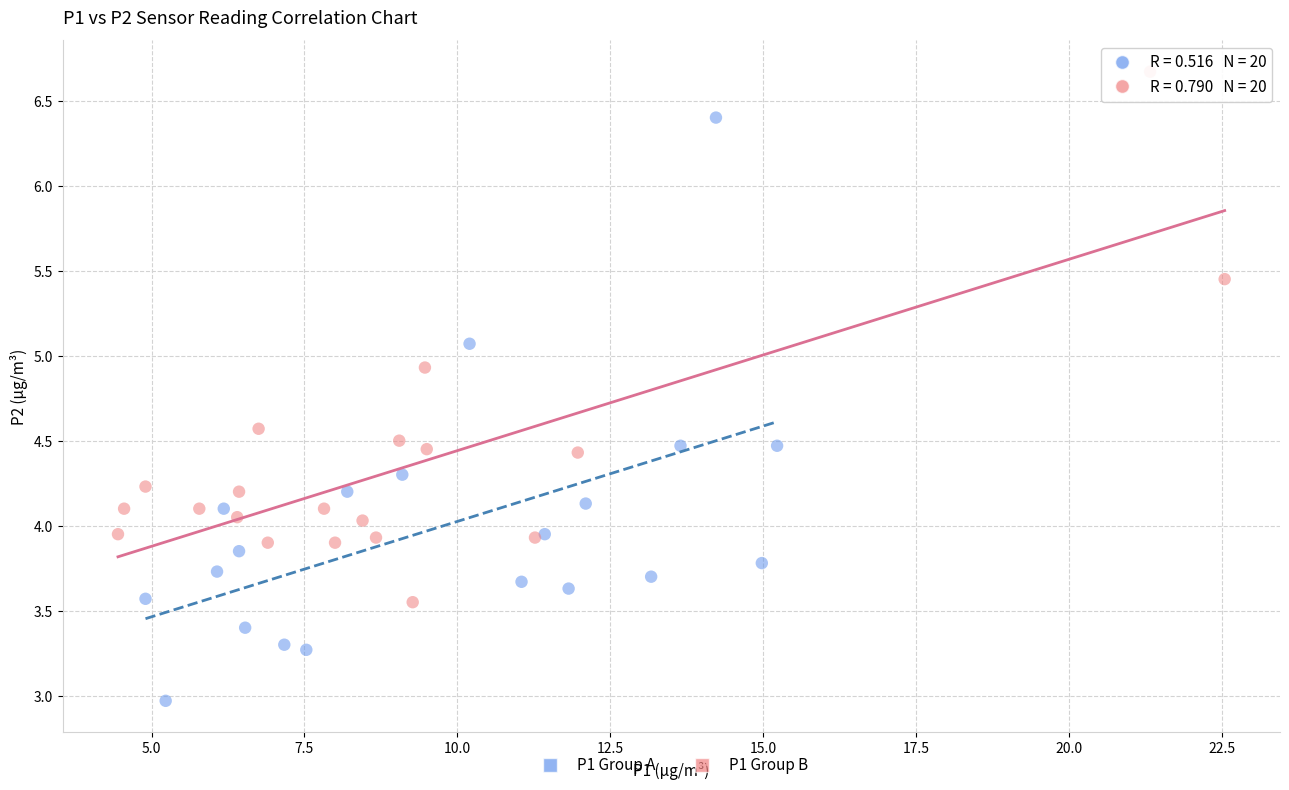

Which series has the widest spread of Y values?

P1 Group A